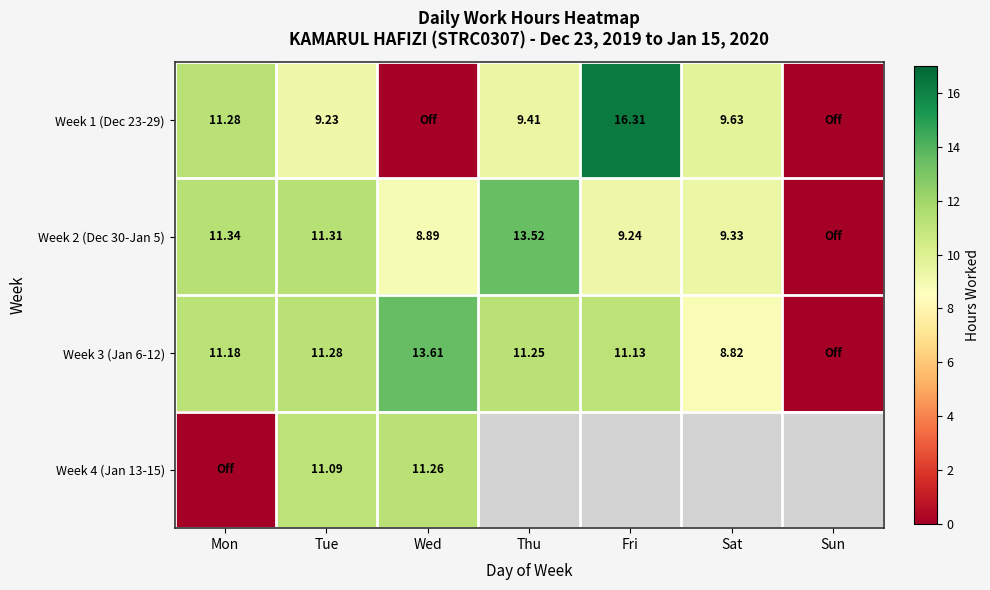

How many data points in Week 2 (Dec 30-Jan 5) are less than 9?

2